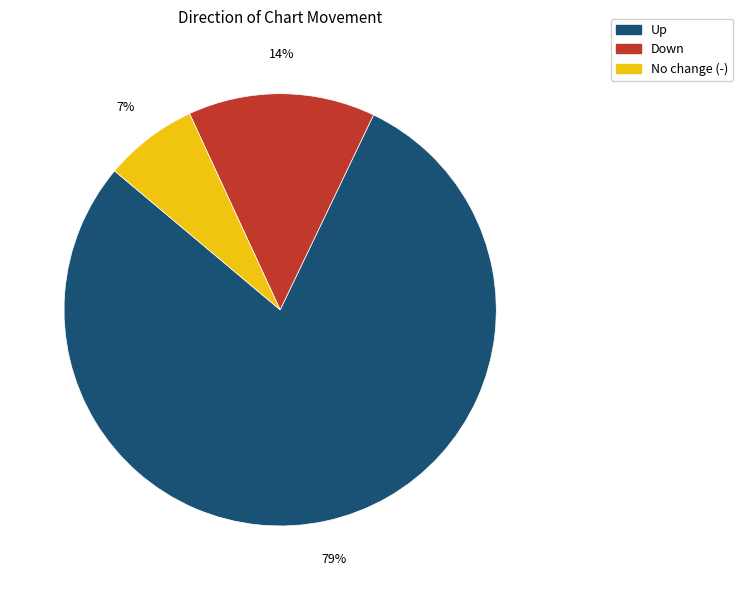

How many segments does this pie chart have?

3